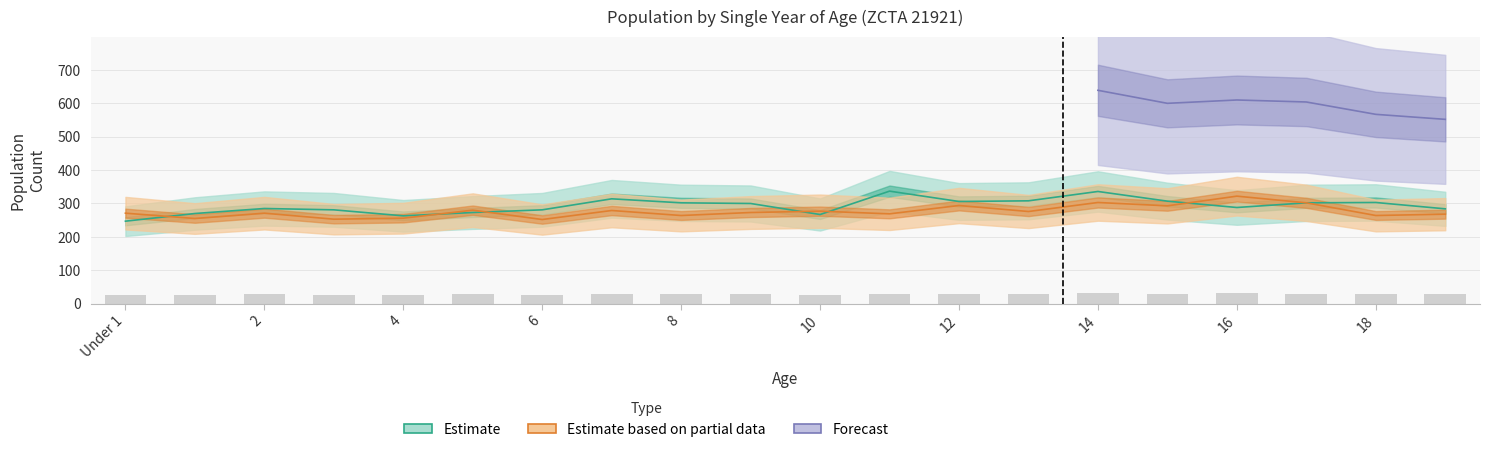

Between 11 and 12, which is larger?

11